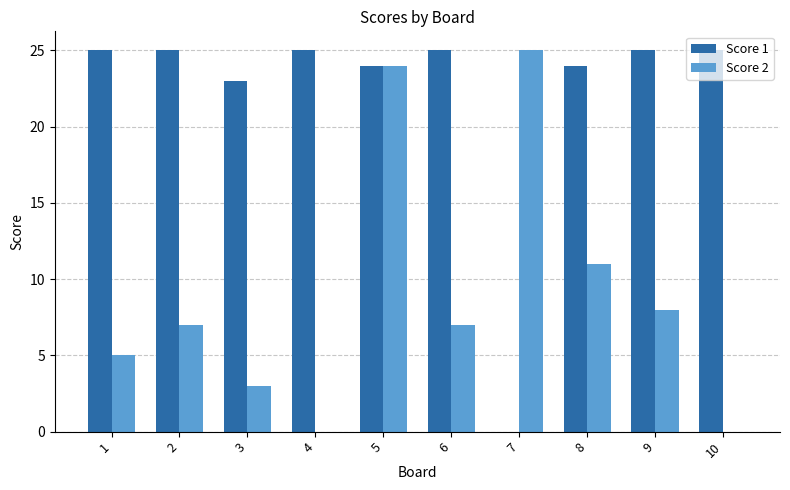

Between 1 and 8, which series saw the biggest shift?

Score 2